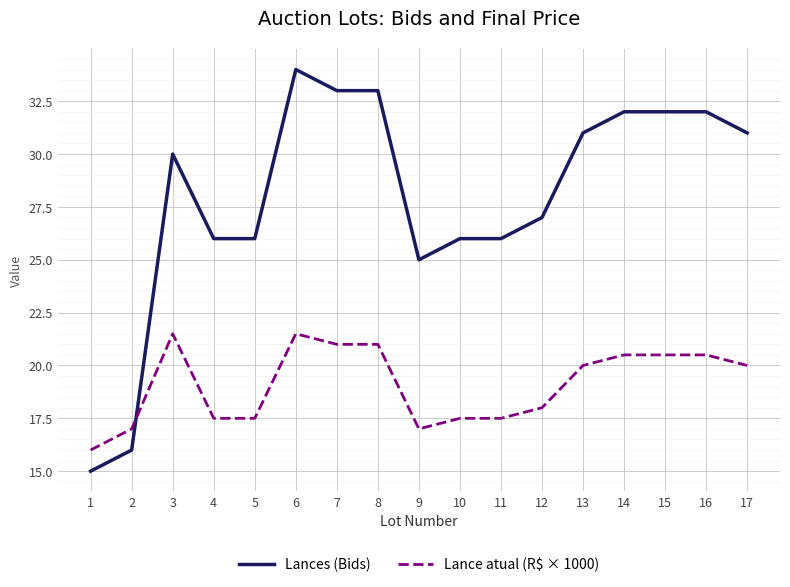

Rank the series at 14 from lowest to highest value.

Lance atual (R$ × 1000), Lances (Bids)